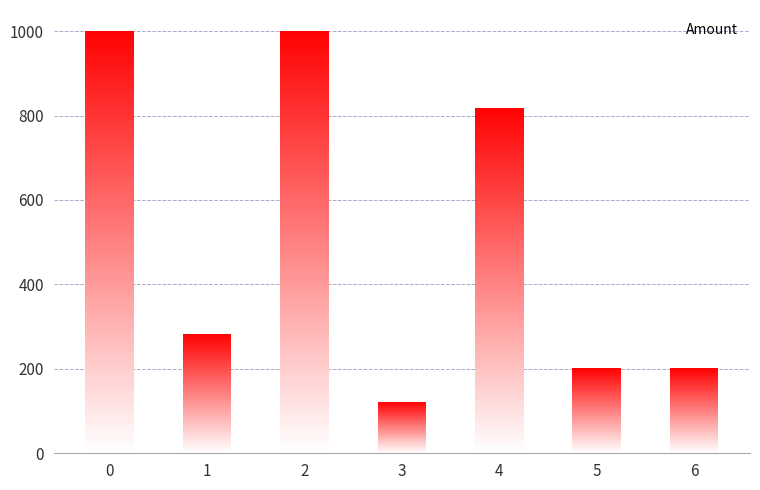

Which label corresponds to the smallest value in the chart?

3